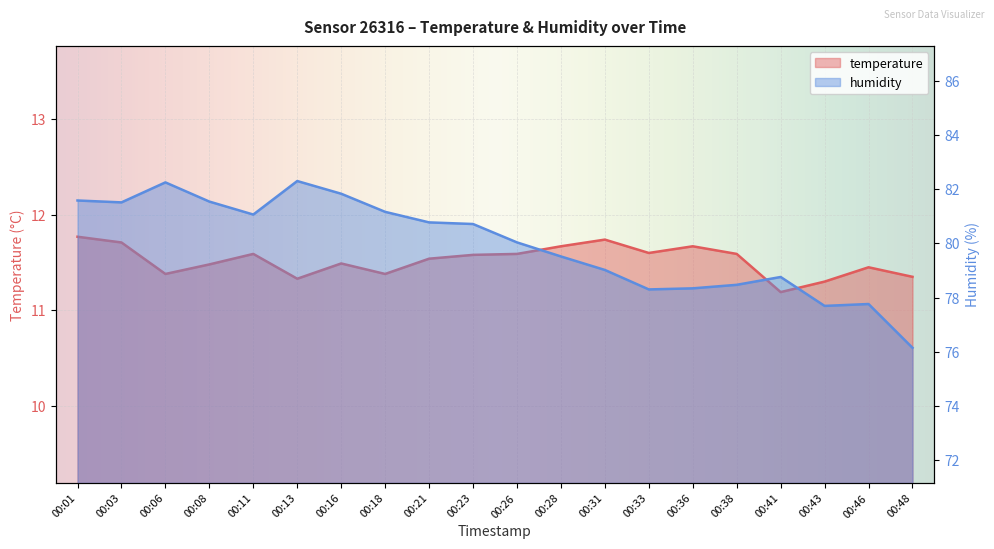

Which series has the widest spread of values?

humidity